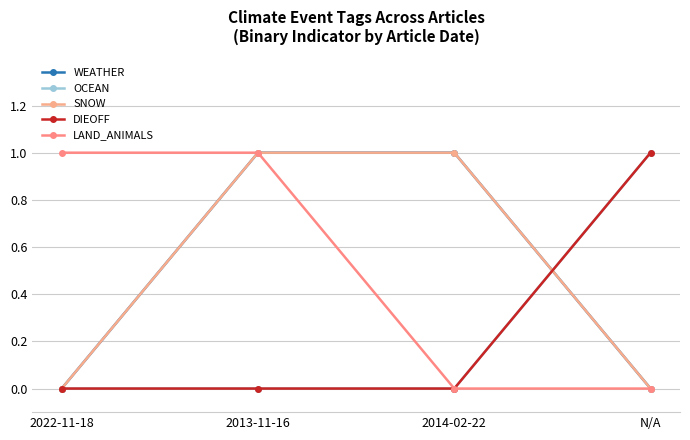

Does the chart have visible grid lines?

Yes